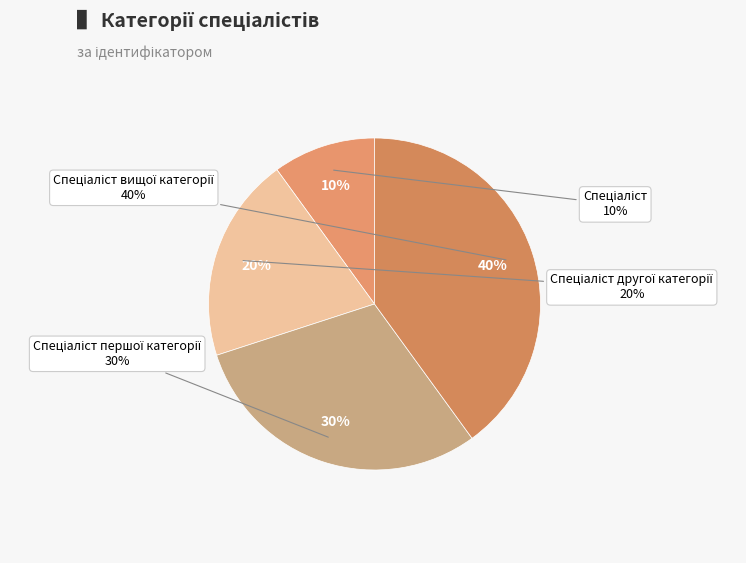

How many slices are in this pie chart?

4